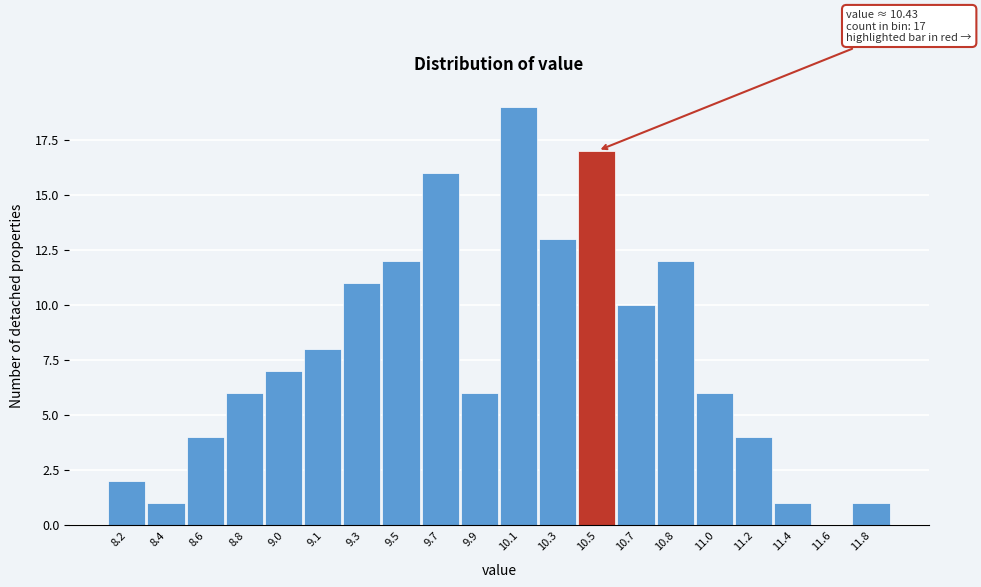

Reading right to left, transcribe all the data shown in this chart.

11.8=1	11.6=0	11.4=1	11.2=4	11.0=6	10.8=12	10.7=10	10.5=17	10.3=13	10.1=19	9.9=6	9.7=16	9.5=12	9.3=11	9.1=8	9.0=7	8.8=6	8.6=4	8.4=1	8.2=2